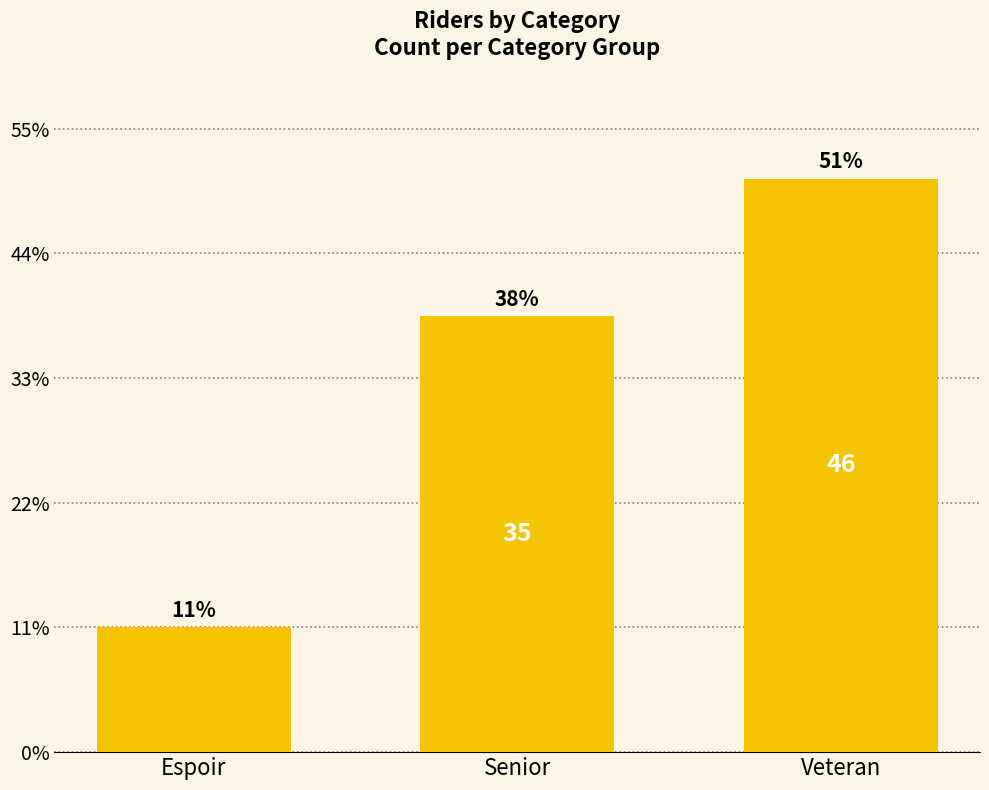

What value does the data have at Espoir?

10